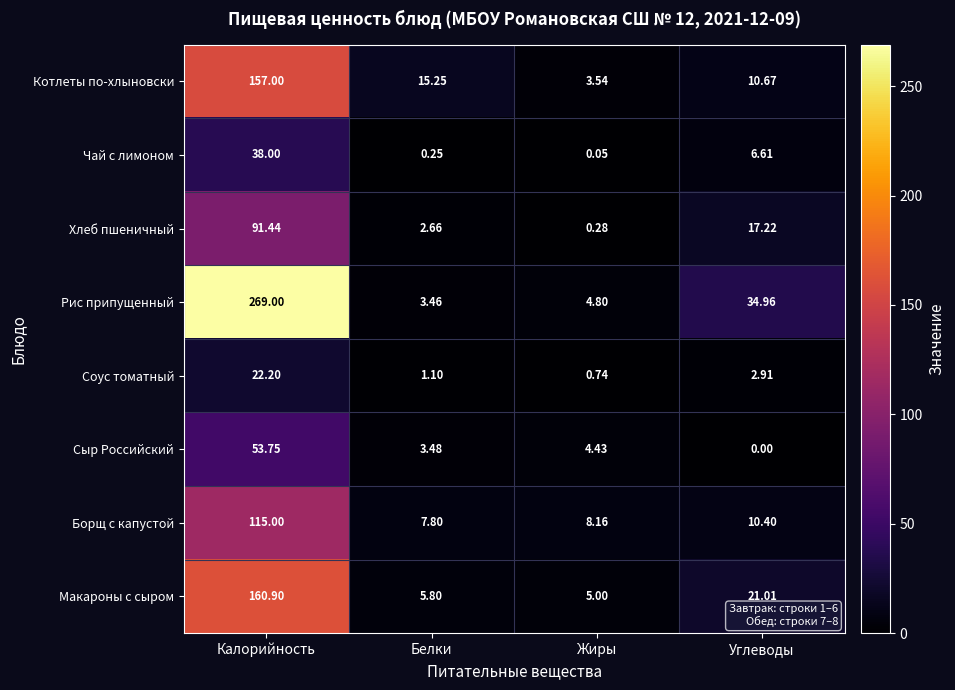

How many series are shown in this chart?

8